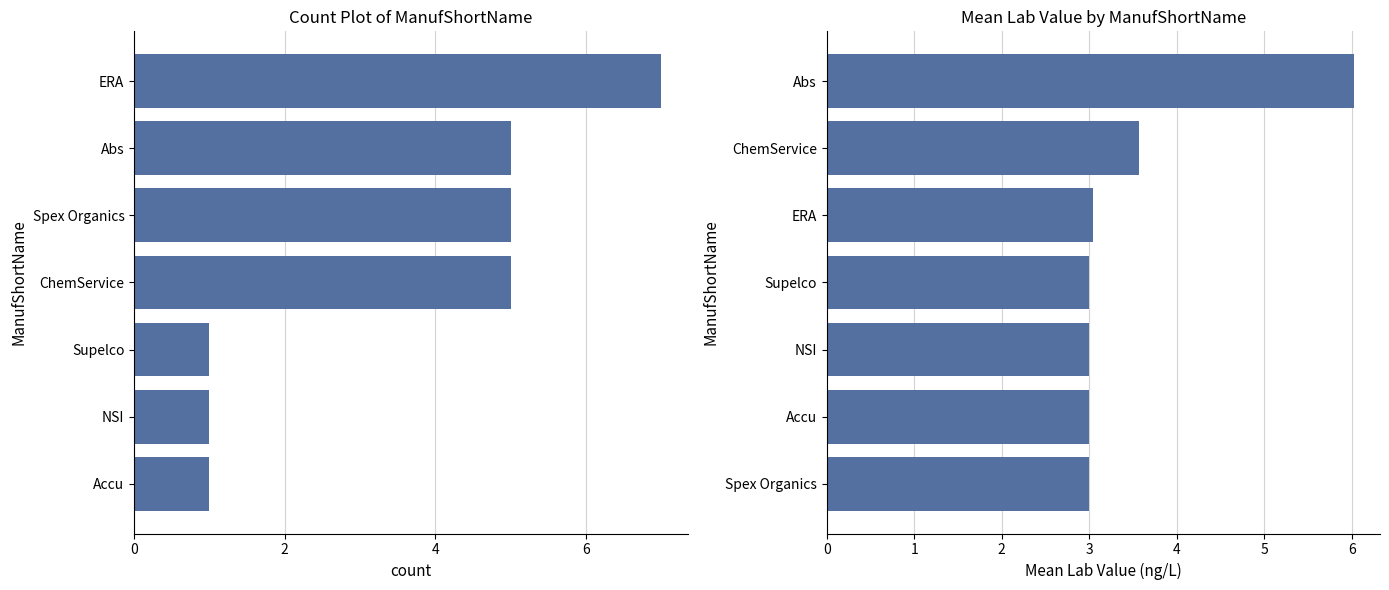

Reading right to left, list all the values displayed in this chart.

count: 7.0	5.0	5.0	5.0	1.0	1.0	1.0
Mean Lab Value: 6.0	3.6	3.0	3.0	3.0	3.0	3.0